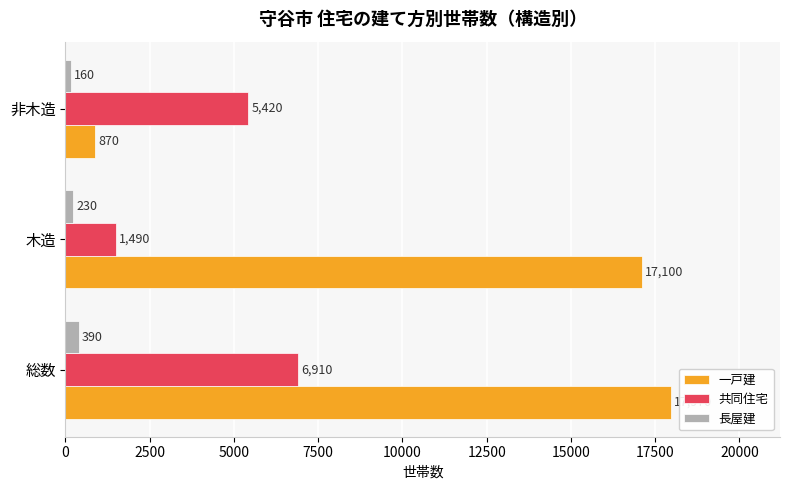

How many data points in 一戸建 are less than 17100?

1